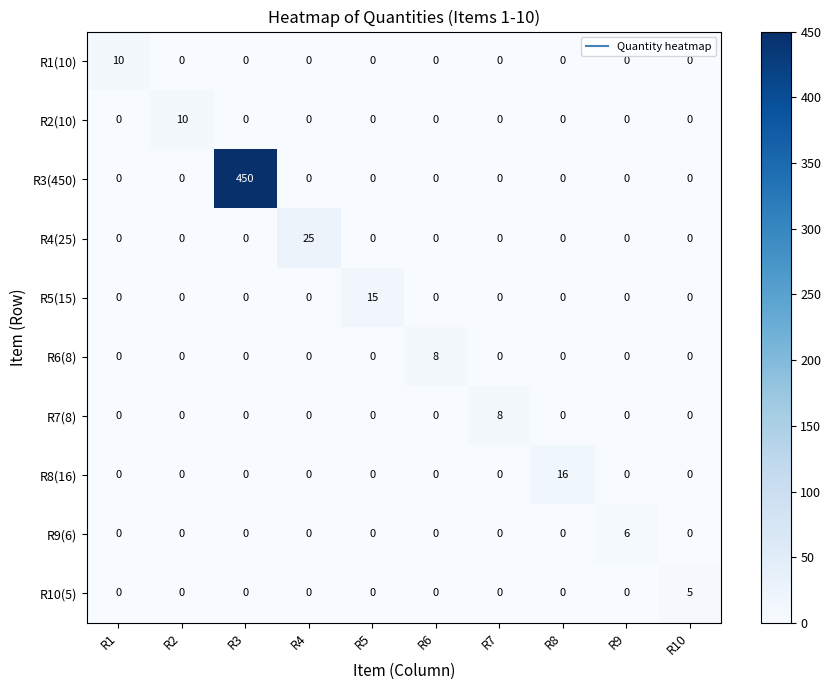

What is the greatest value displayed?

450